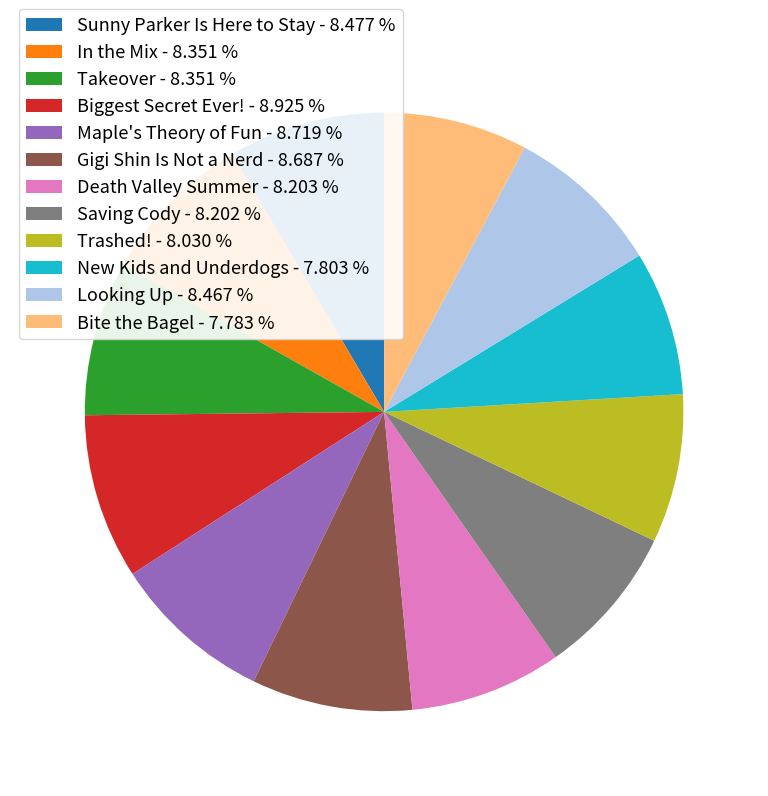

What is the ratio of the value at Takeover - 8.351 % to the value at Looking Up - 8.467 %?

1.0